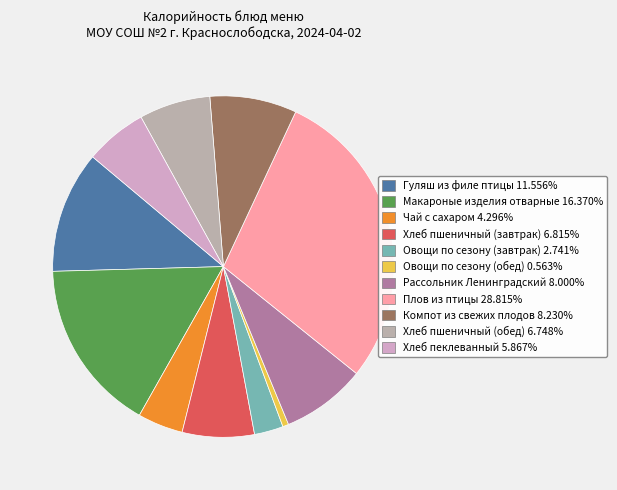

How many segments does this pie chart have?

11